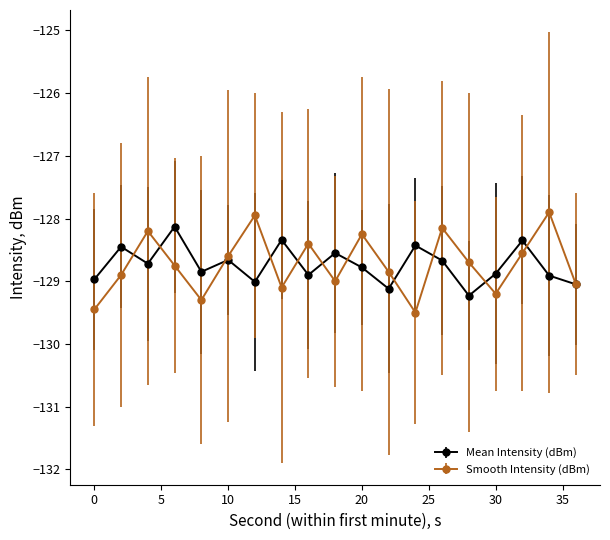

What is the difference between the maximum and minimum values in the Mean Intensity (dBm) series?

1.1